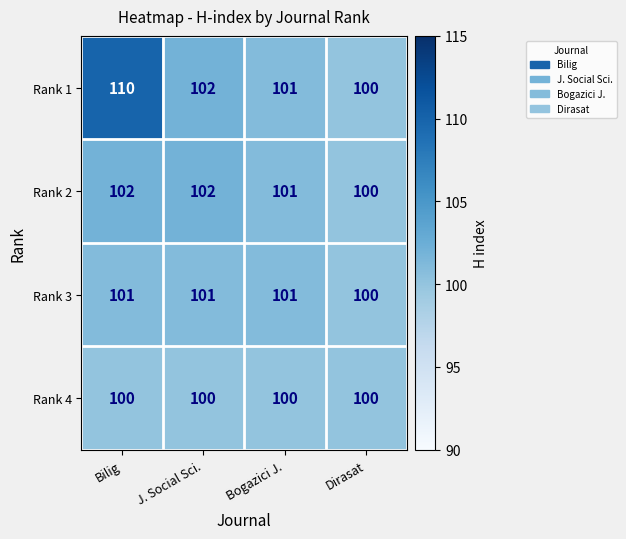

At which category is the sum across all series the highest?

Bilig